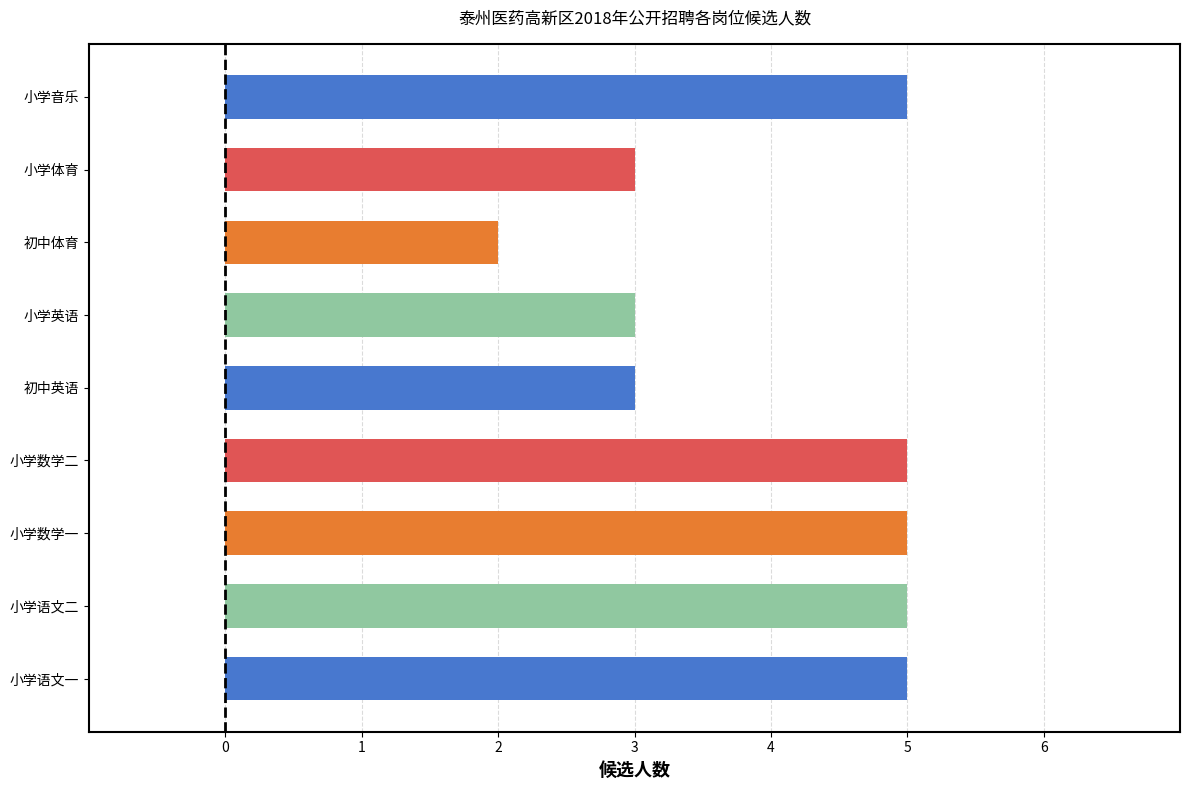

What is the change in value from 小学英语 to 小学音乐?

+2